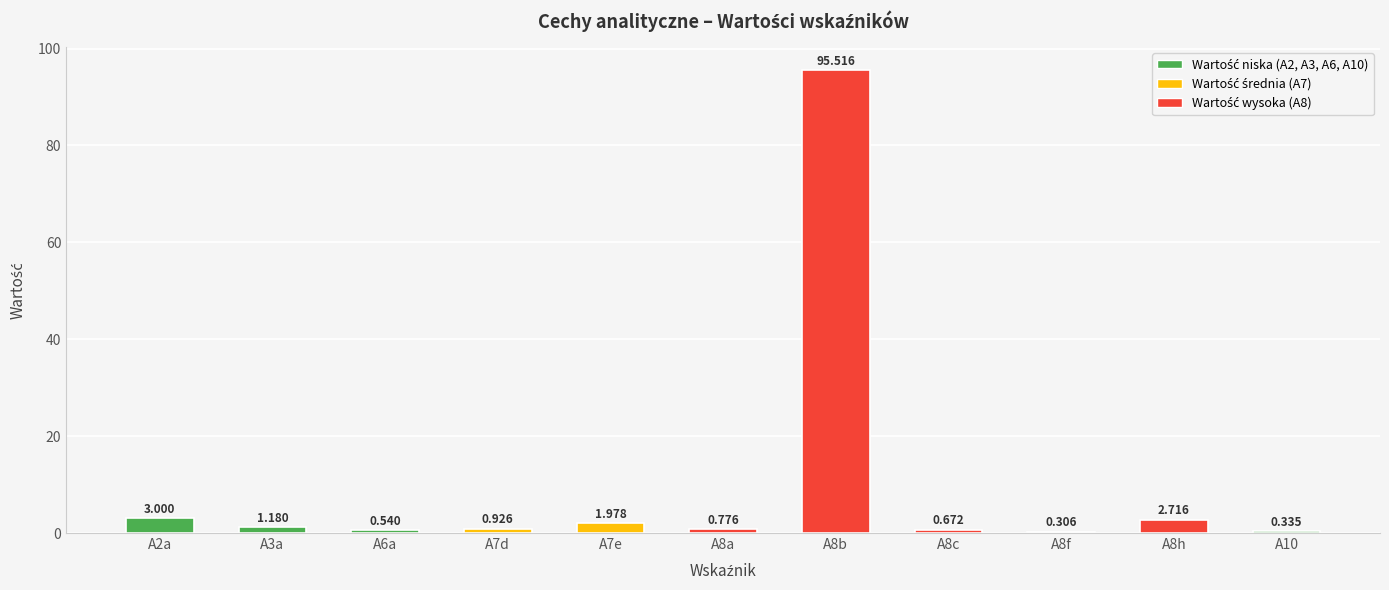

True or false: the data shows 0.5 at A6a.

True